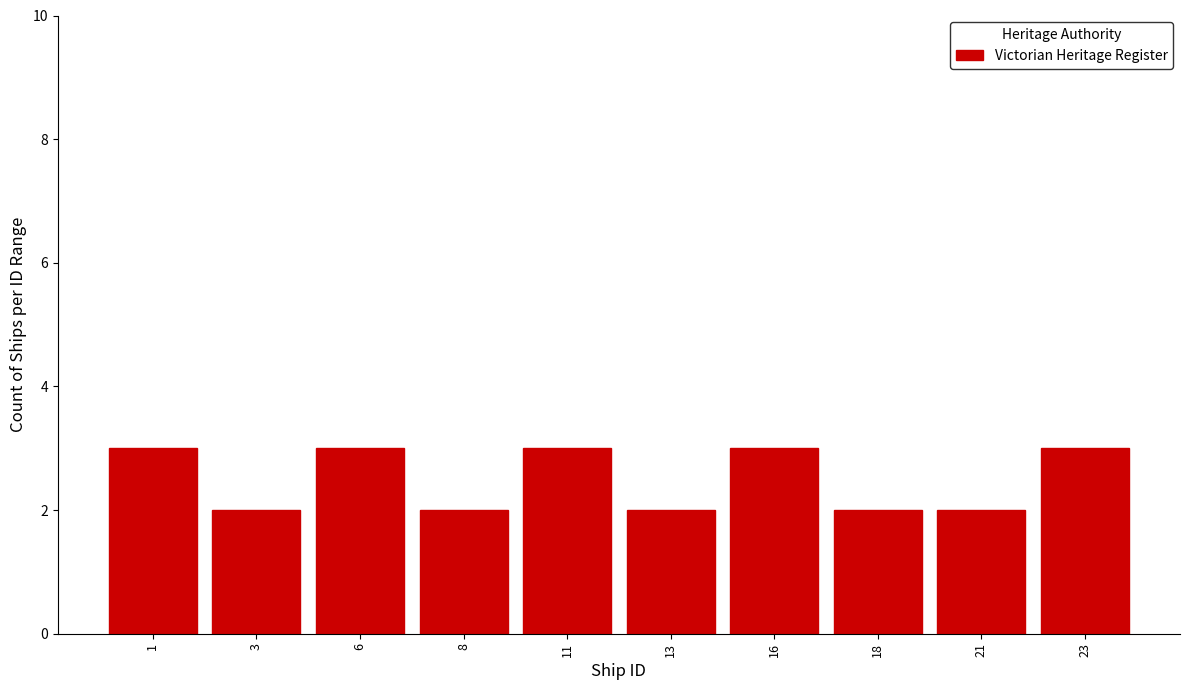

Reading left to right, what are all the values shown in this chart?

3	2	3	2	3	2	3	2	2	3